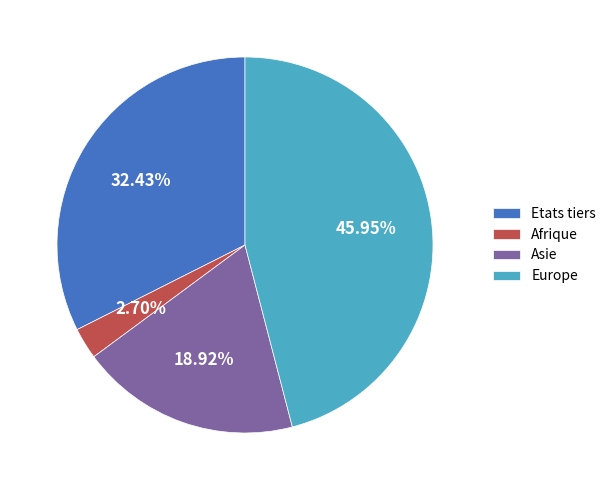

Which category has the smallest portion of the pie?

Afrique